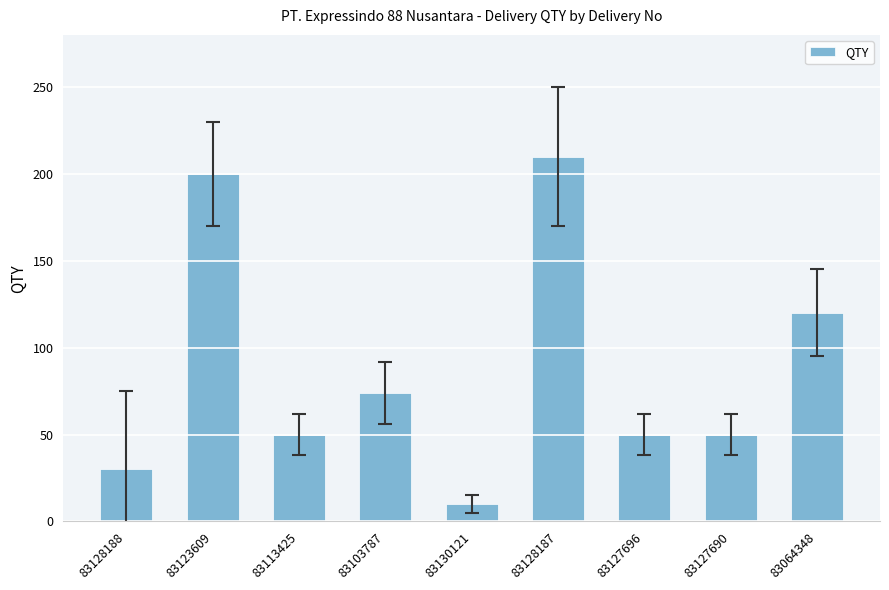

What is the change in value from 83123609 to 83127690?

-150